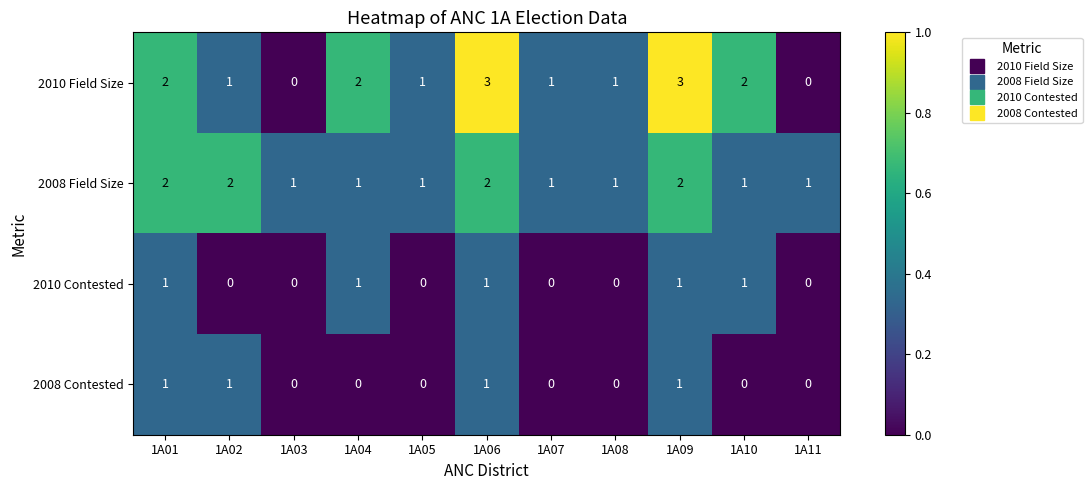

What is the greatest value displayed?

3